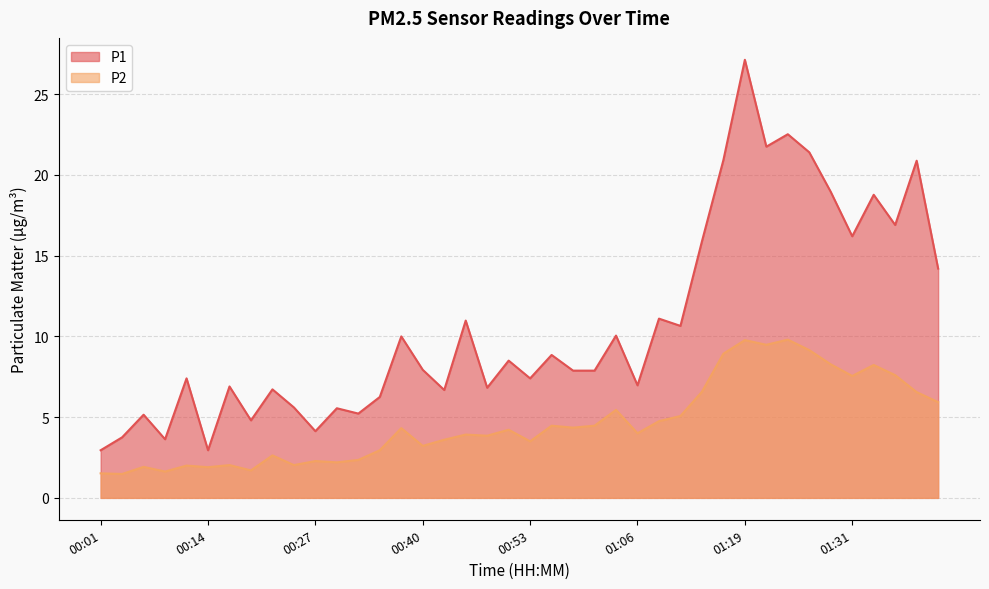

Read the P2 value at 00:45.

3.9